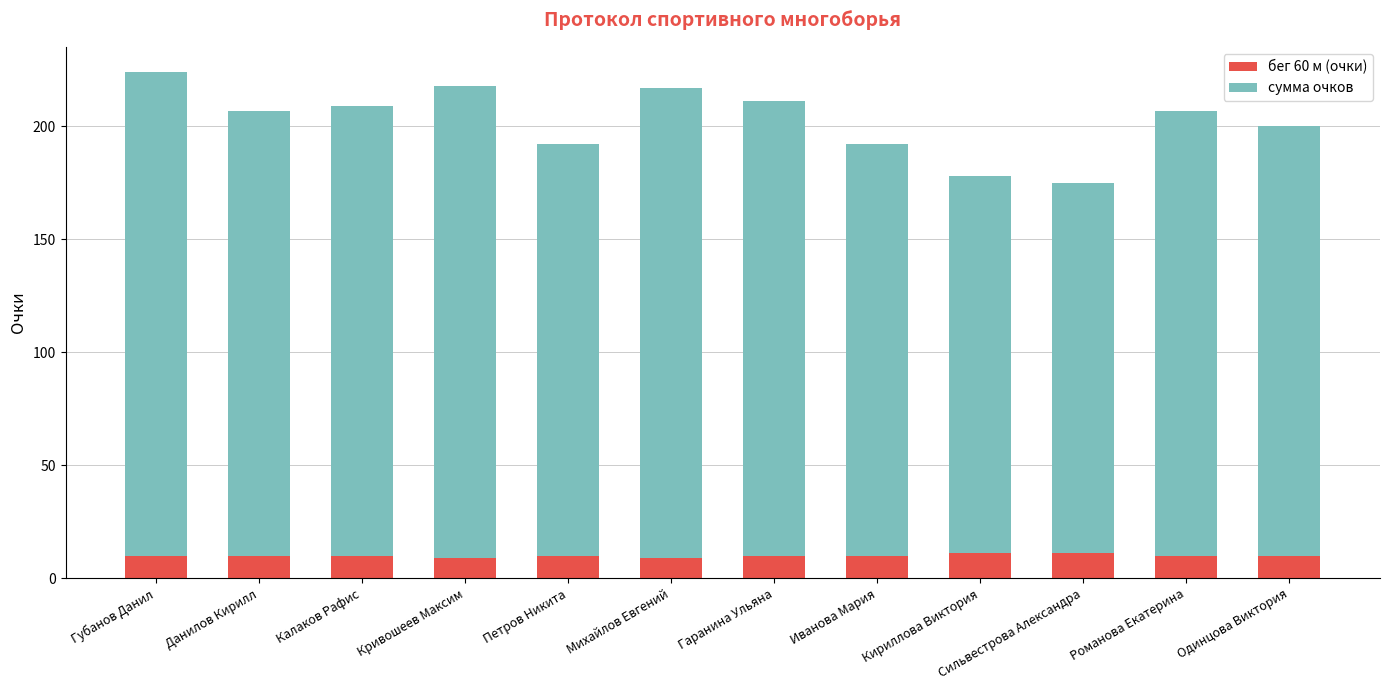

The бег 60 м (очки) series shows 11 at Сильвестрова Александра. True or false?

True